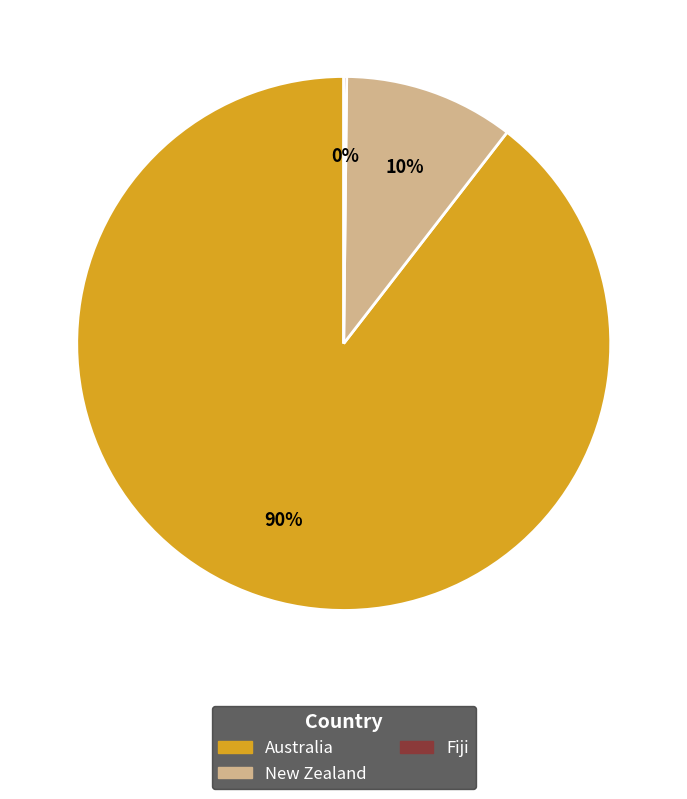

Is it true that New Zealand is 1% of the pie?

False